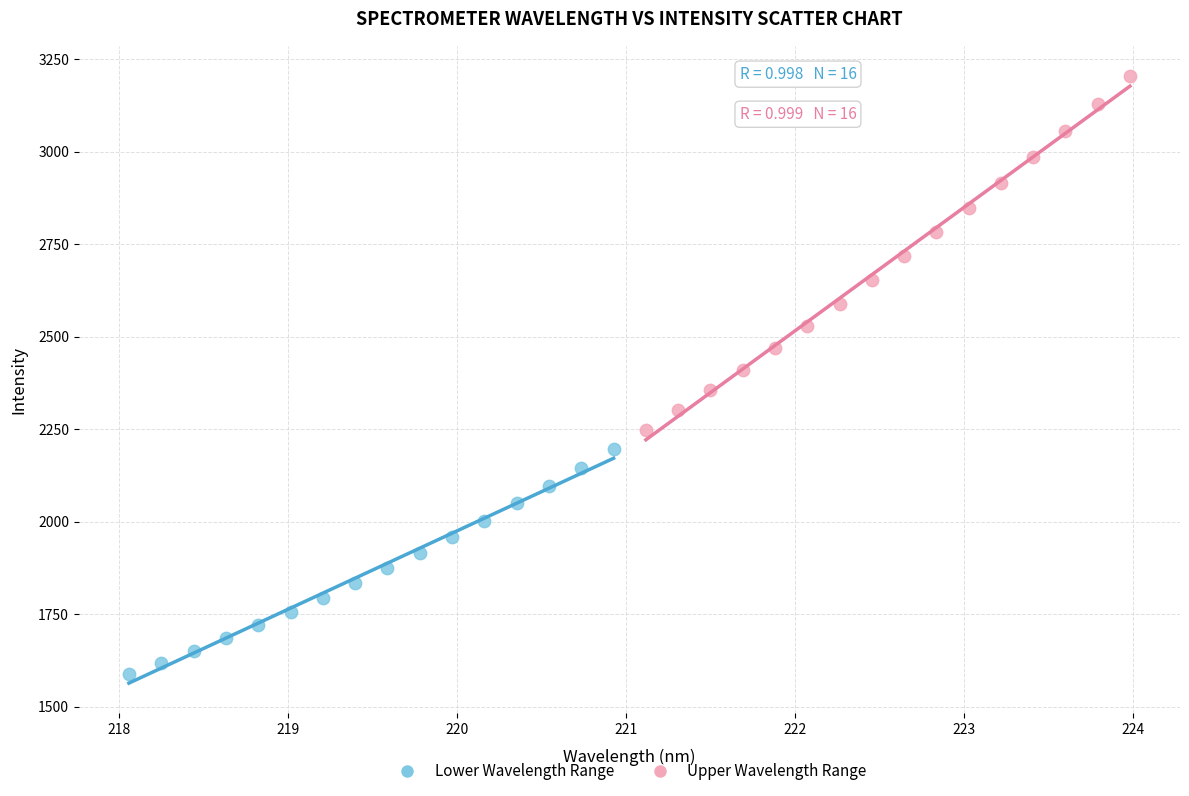

Which series reaches the minimum Y coordinate?

Lower Wavelength Range